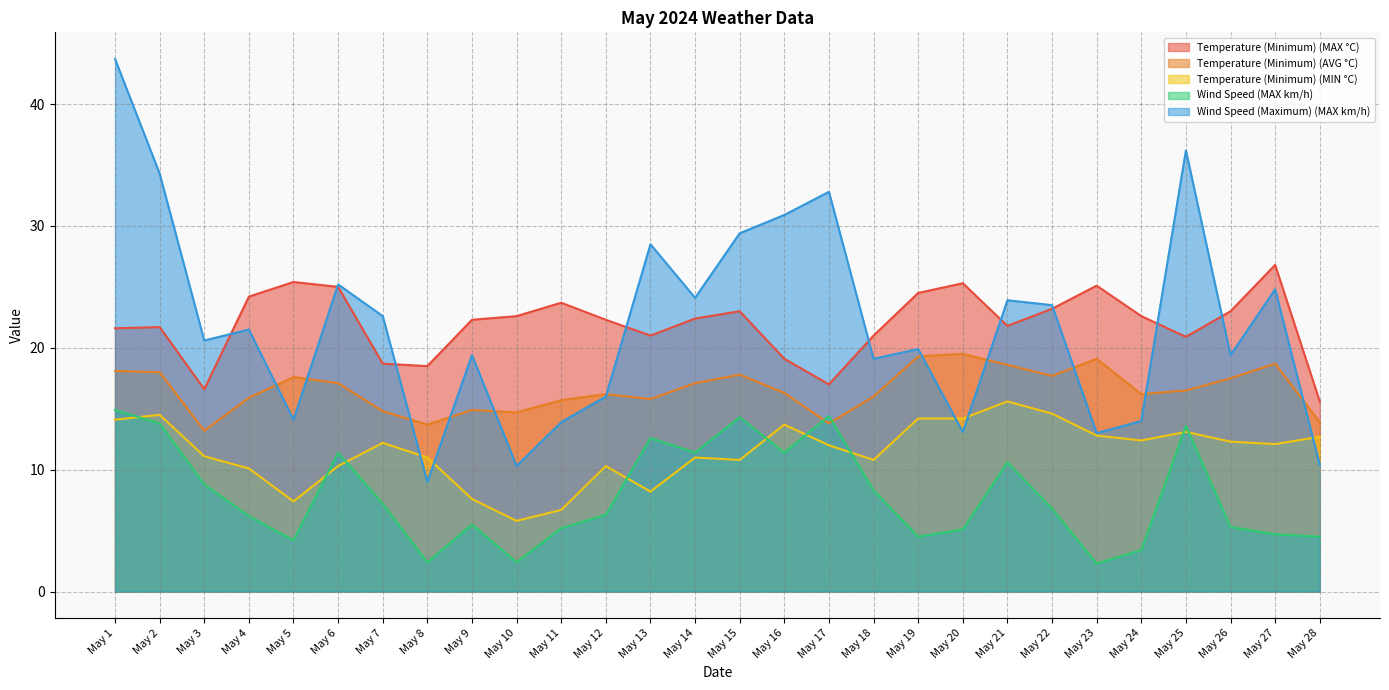

What is the smallest value displayed?

2.3